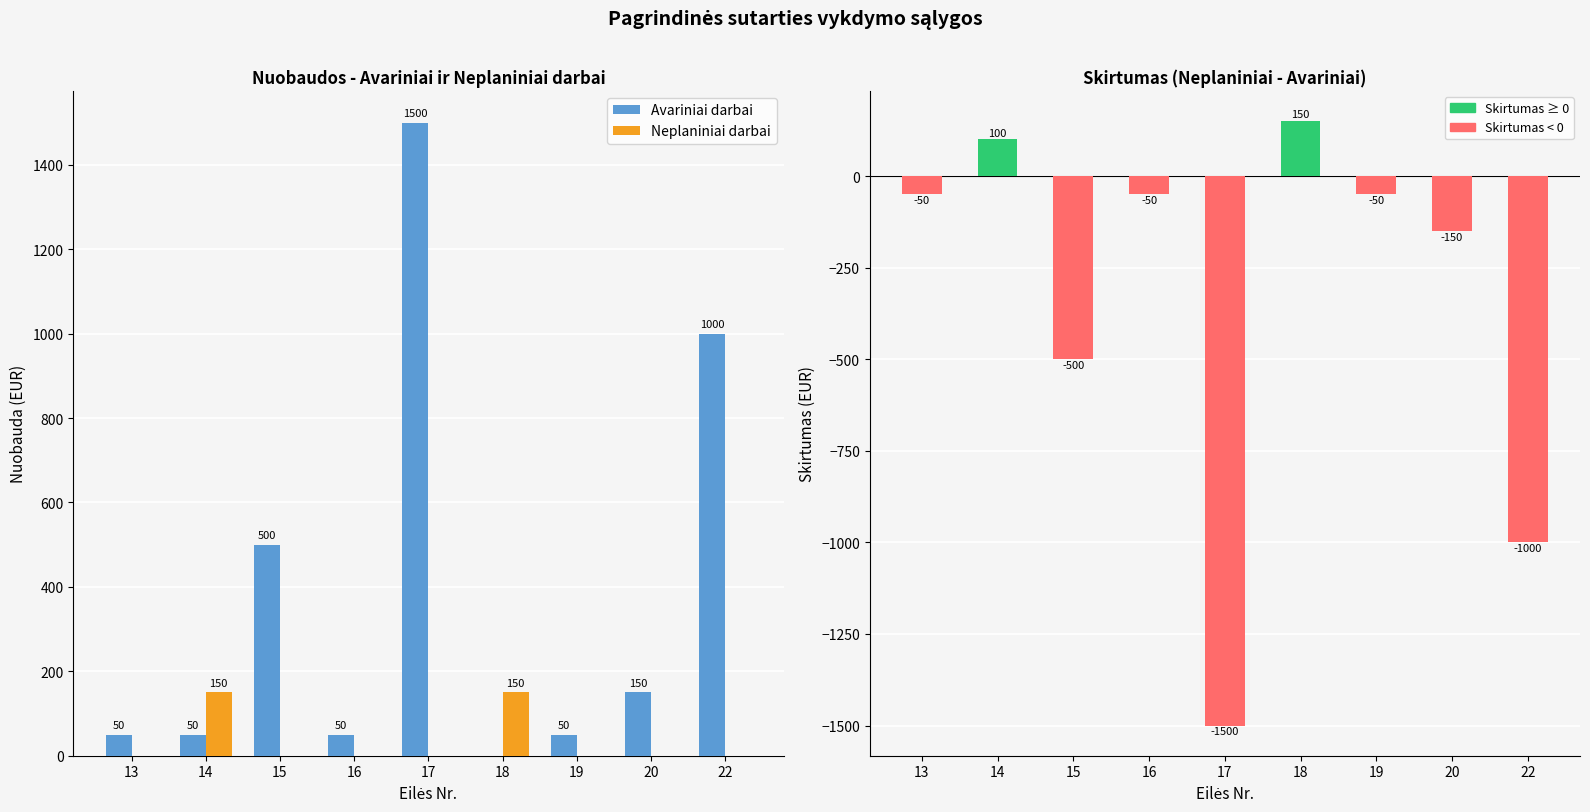

Is it true that Neplaniniai darbai equals 0 at 16?

True